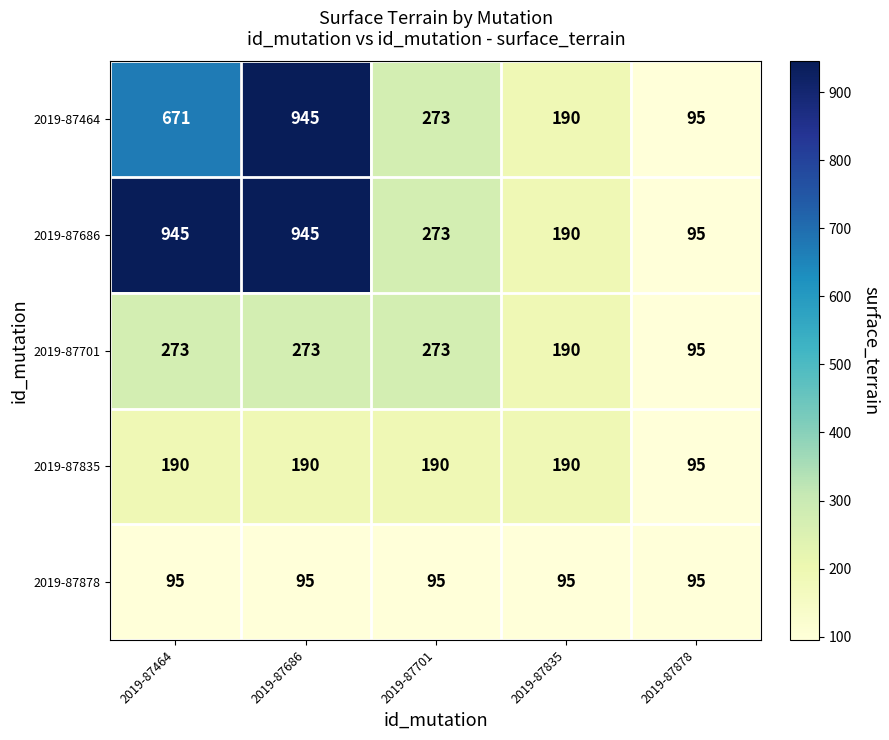

What is the difference between the highest and lowest values at 2019-87701?

178